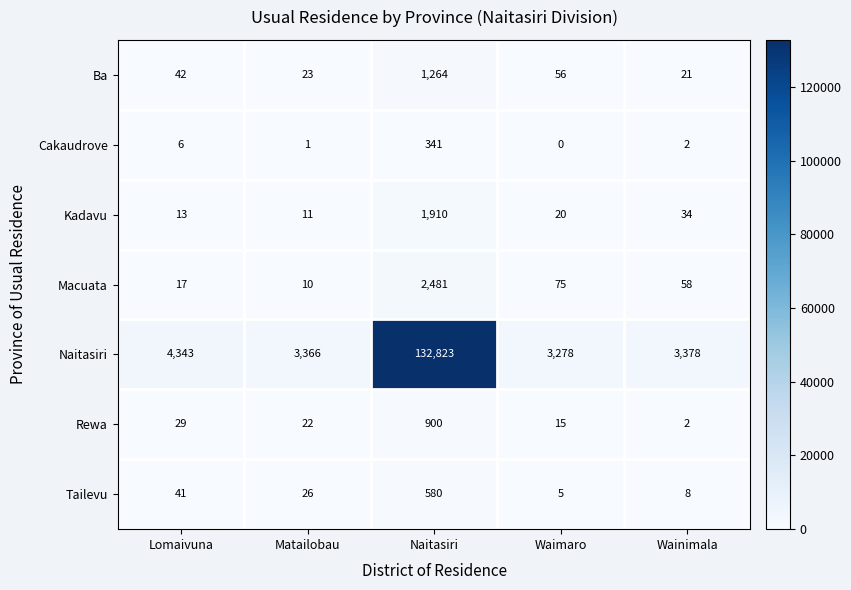

At which label does Macuata first exceed 58?

Naitasiri